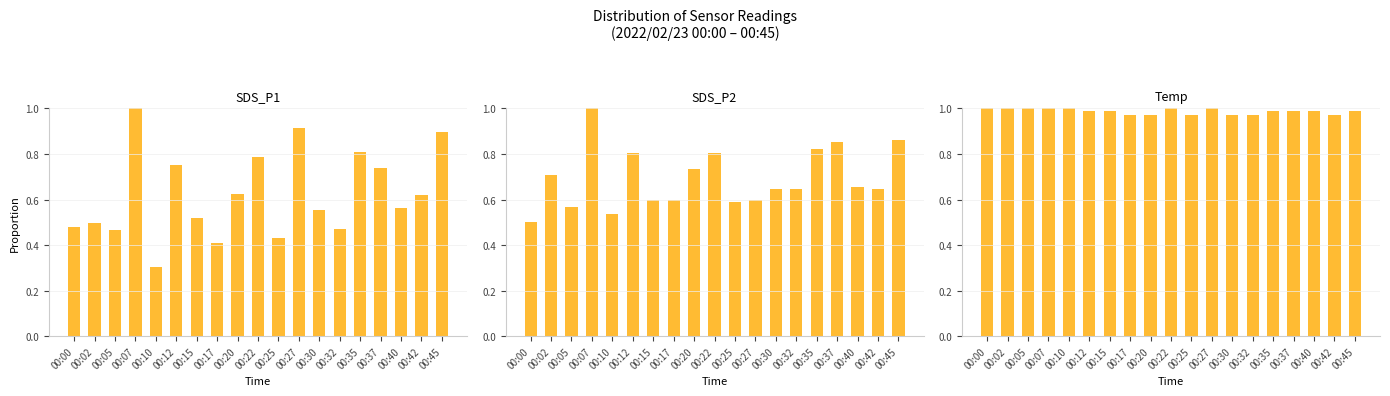

What is the value of the SDS_P2 bar at the 17th from the left?

0.7